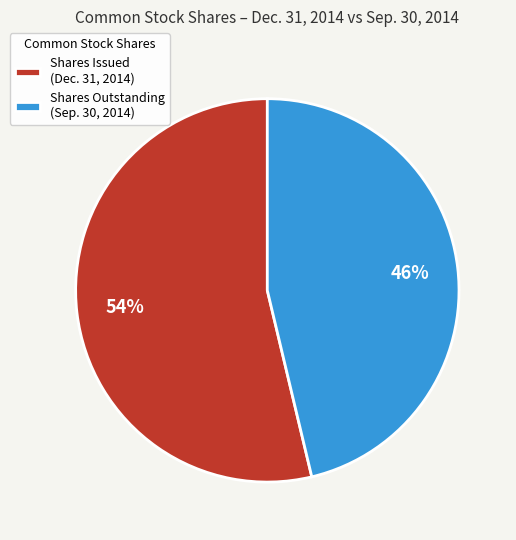

Approximately how many times larger is the value at Shares Issued (Dec. 31, 2014) compared to Shares Outstanding (Sep. 30, 2014)?

1.2